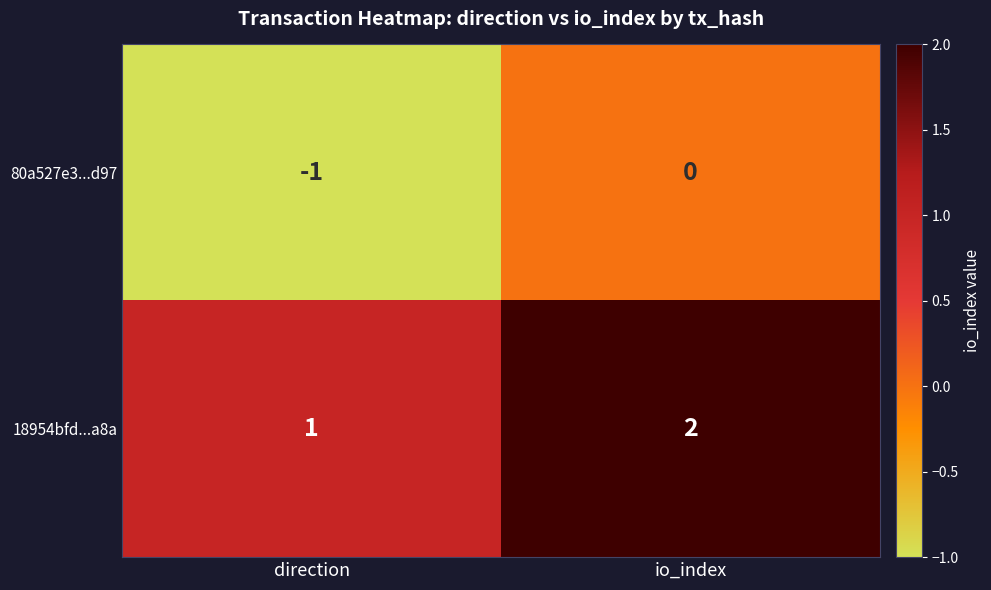

Reading left to right, extract all data points from this chart.

80a527e3...d97: -1	0
18954bfd...a8a: 1	2